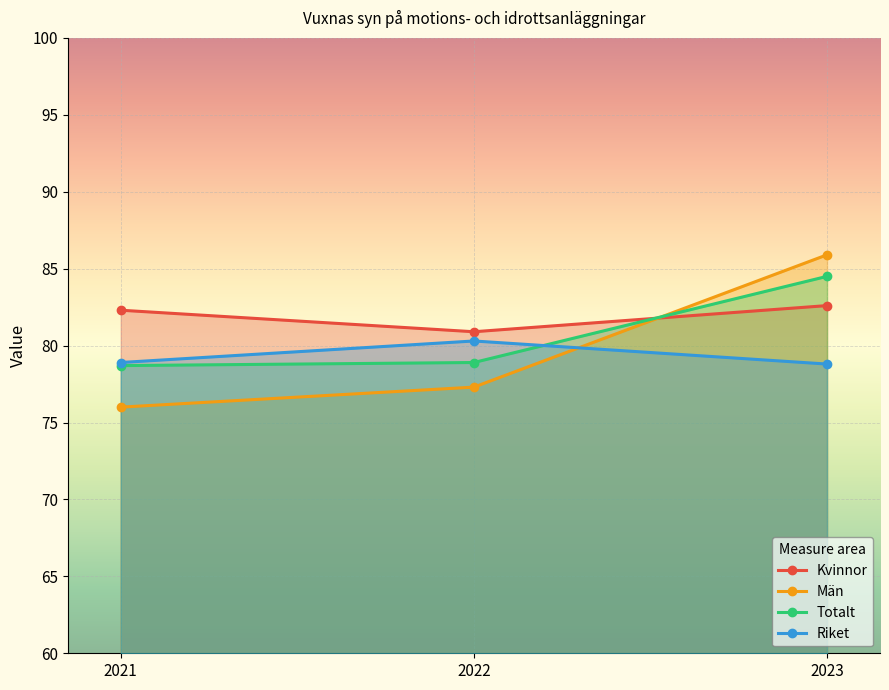

What is the difference between the maximum and minimum values in the Riket series?

1.5